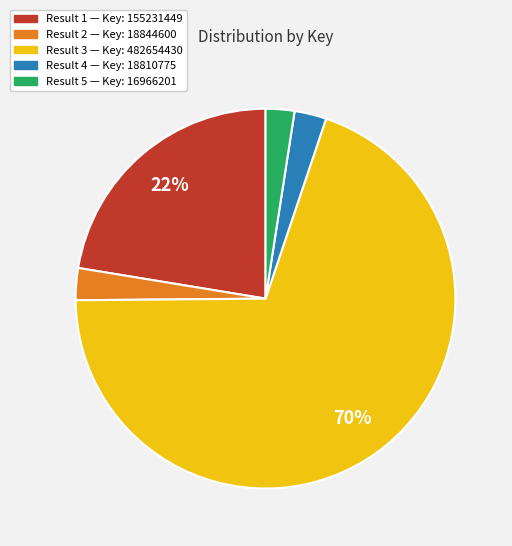

Does any single category account for the majority?

Yes